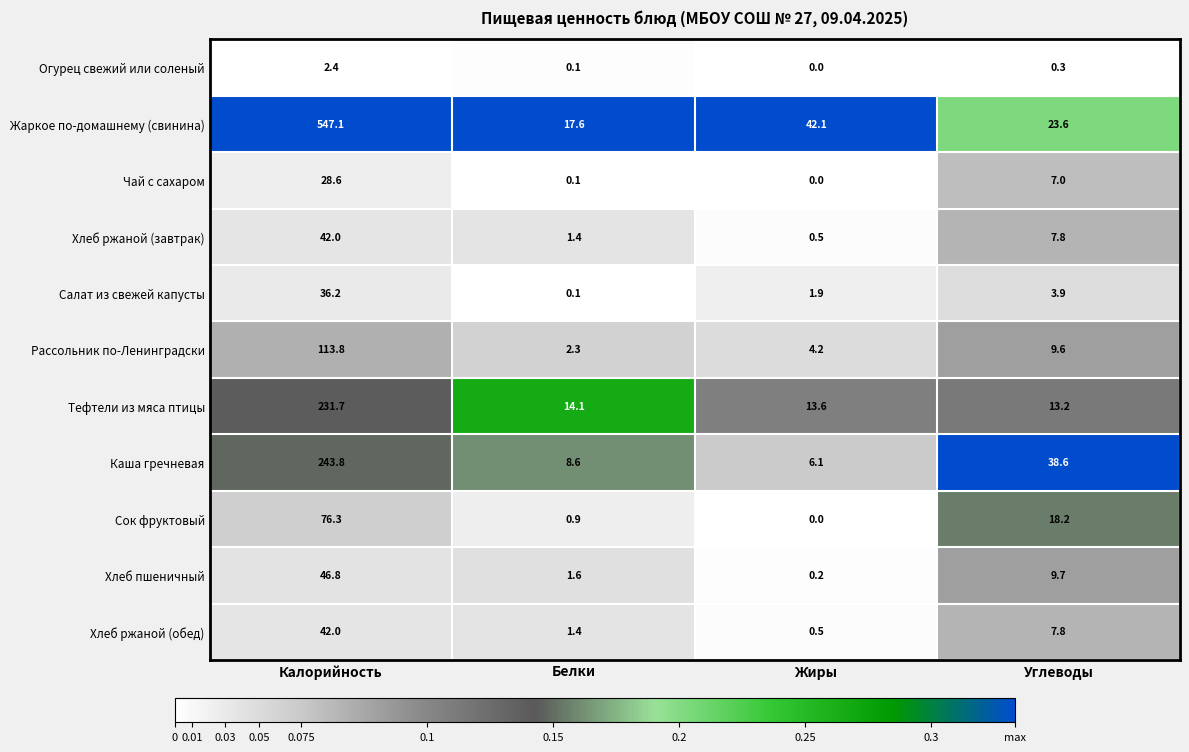

Which series changed the most between Белки and Жиры?

Жаркое по-домашнему (свинина)